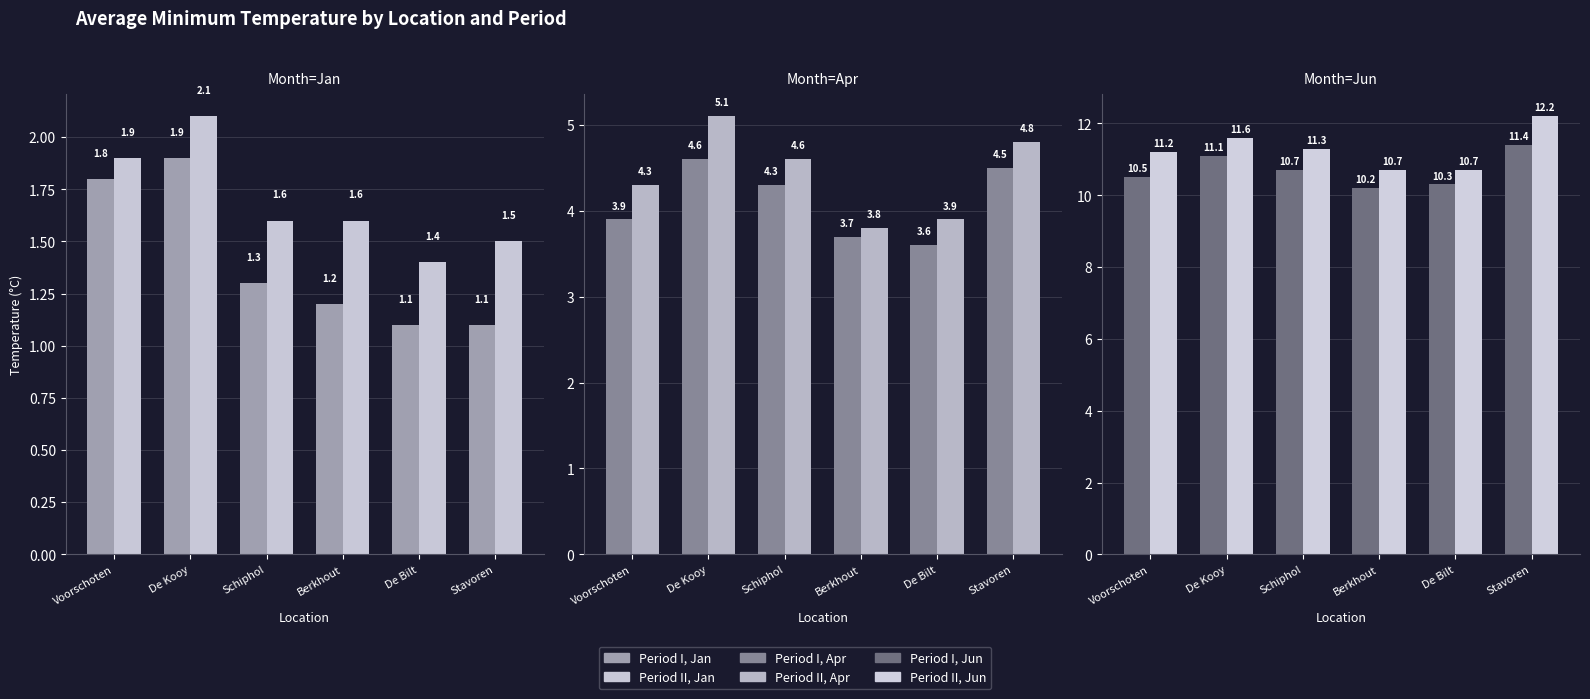

What is the total value across all series at Stavoren?

35.5